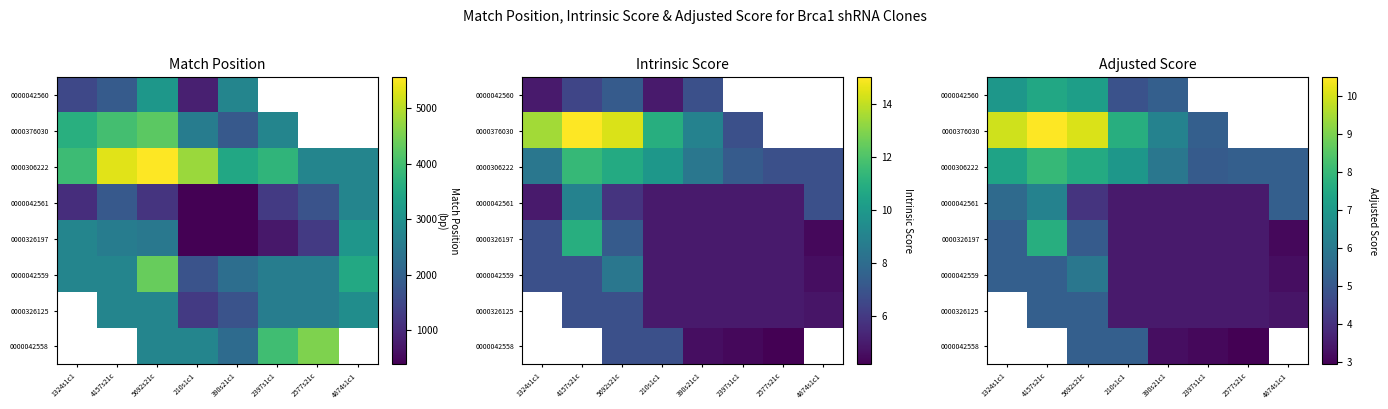

Where does the 0000042560 series first go above 7?

4157s21c